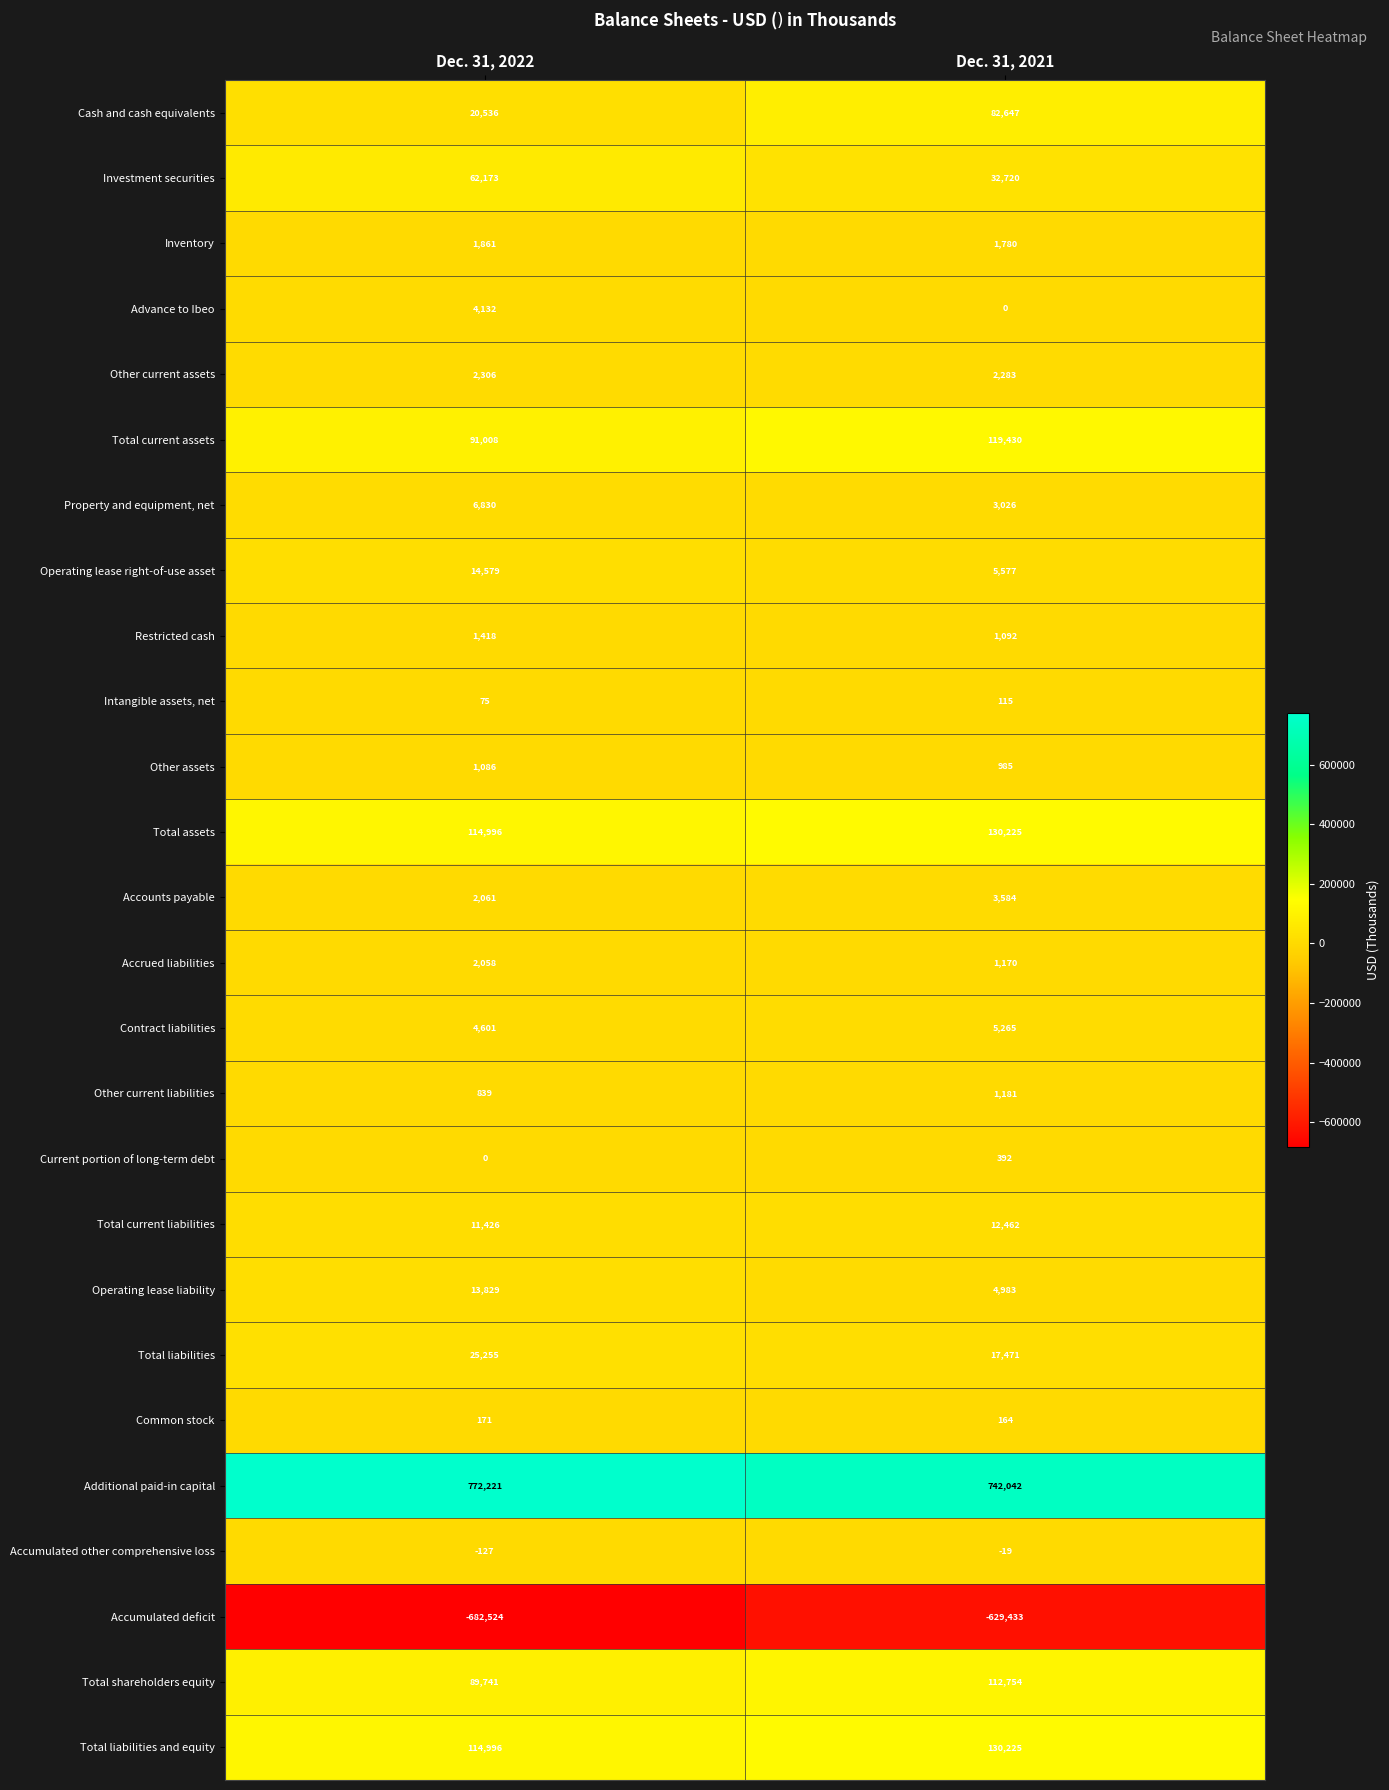

Rank the categories by Advance to Ibeo value from lowest to highest.

Dec. 31, 2021, Dec. 31, 2022